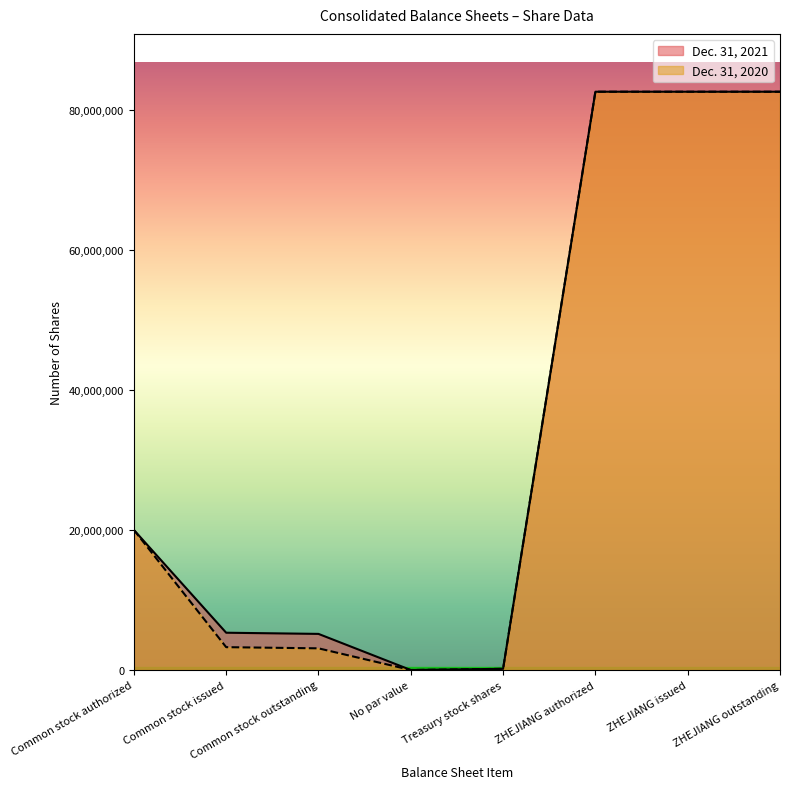

Which category has the highest value in the Dec. 31, 2021 series?

ZHEJIANG authorized